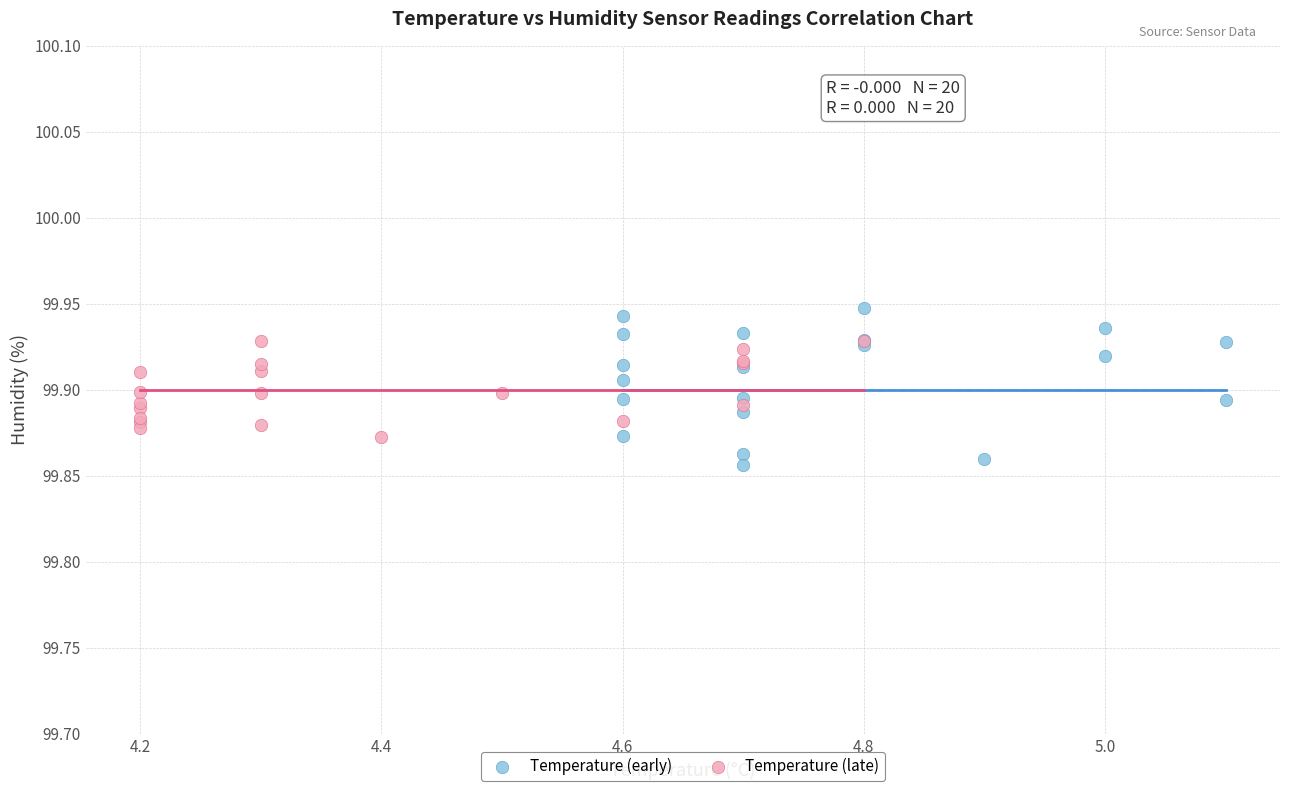

Which series contains the lowest Y value?

Temperature (early)